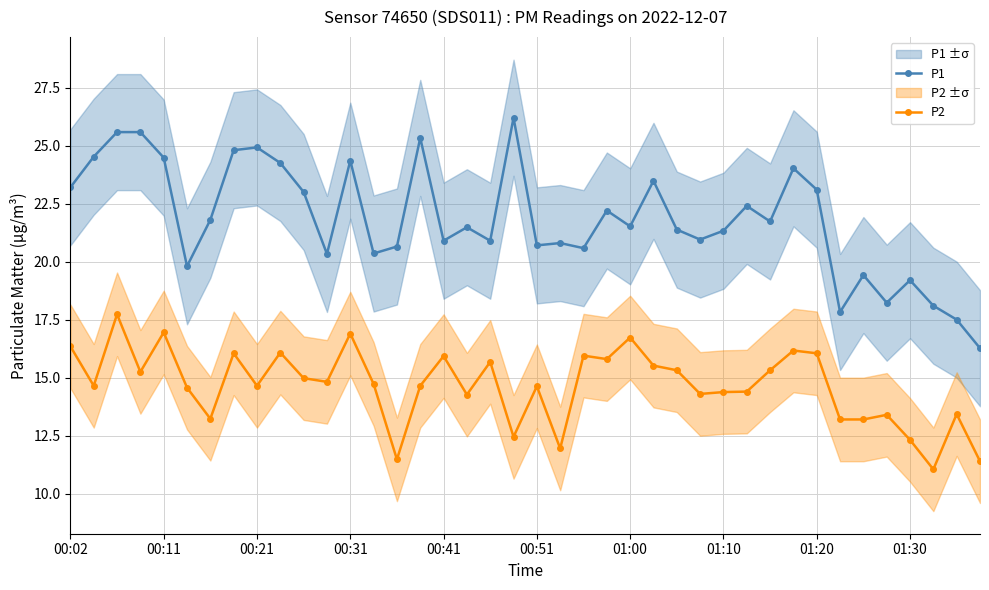

True or false: P1 and P2 cross at least once.

False